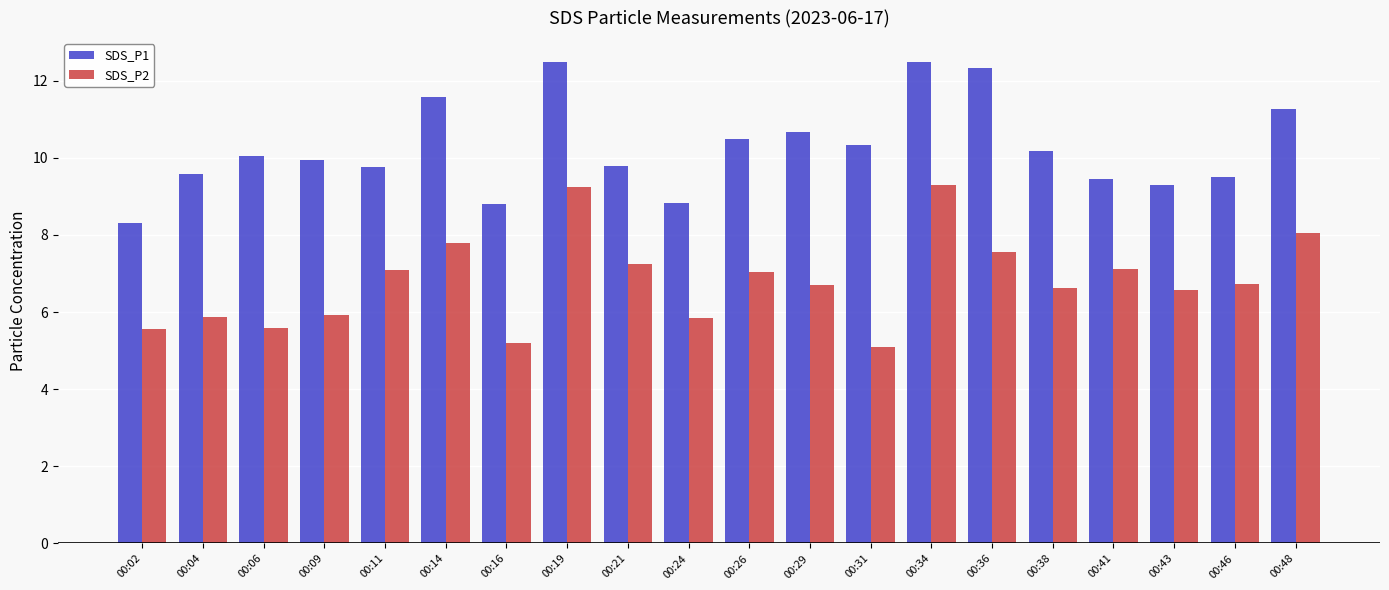

What is the difference between the highest and lowest values at 00:34?

3.2